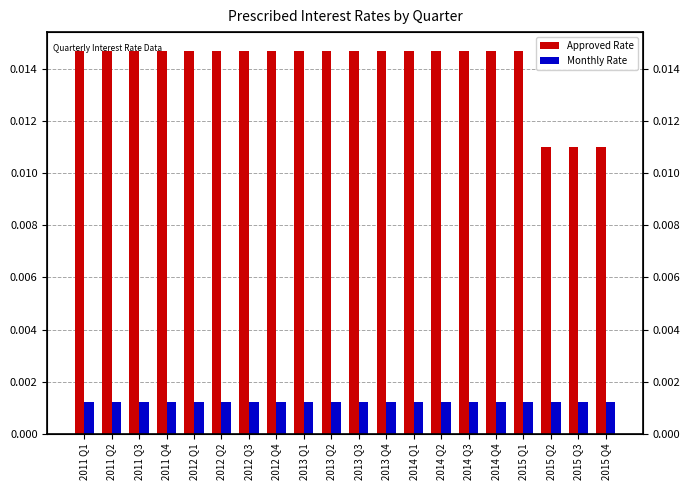

Which series changed the most between 2011 Q3 and 2013 Q2?

Approved Rate